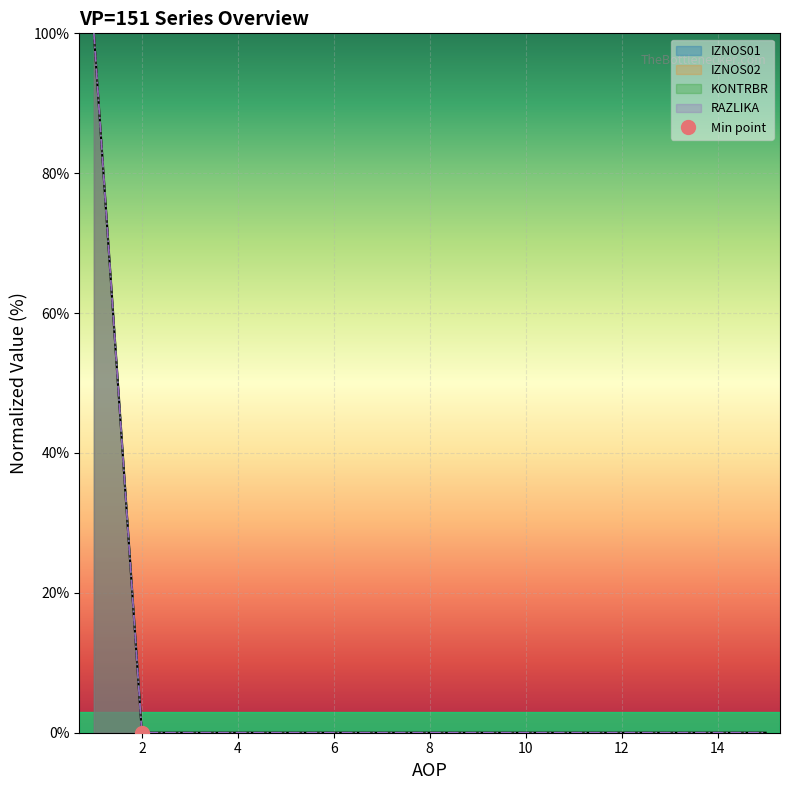

The value of IZNOS02 at 14 is -54. True or false?

False